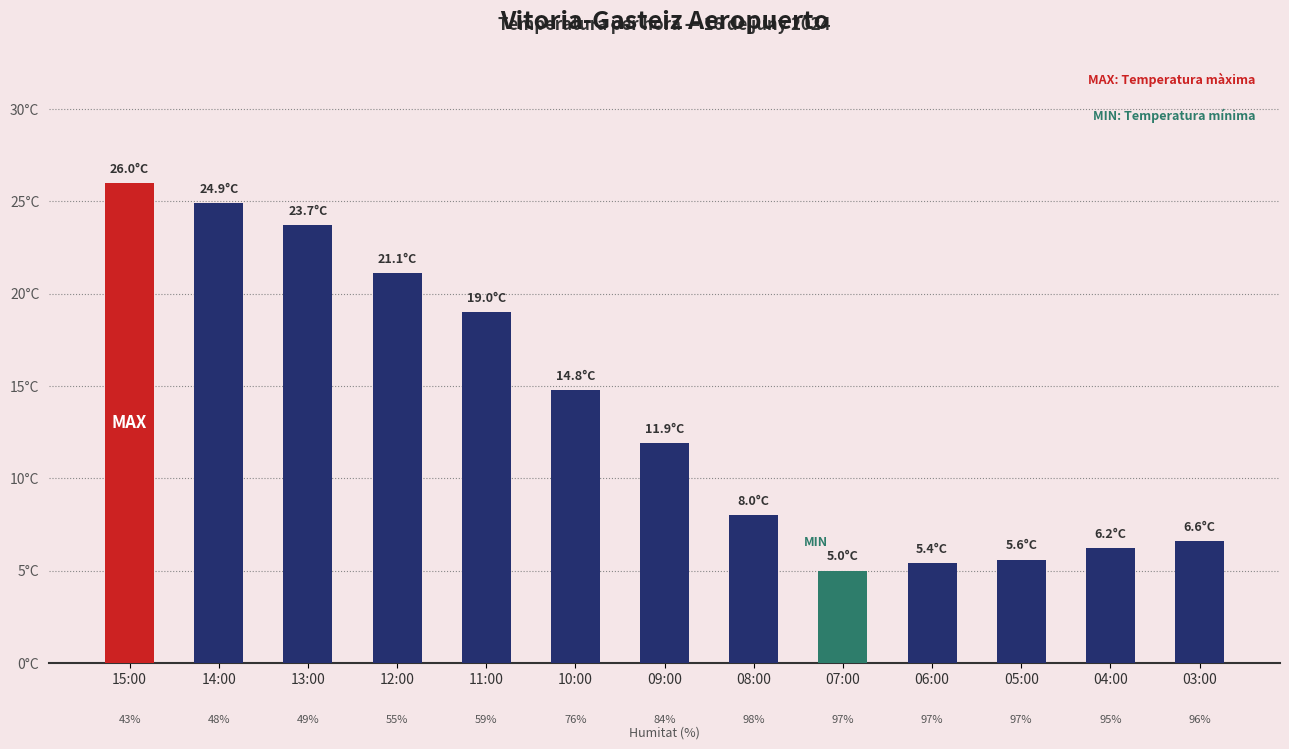

Does the chart contain any negative values?

No